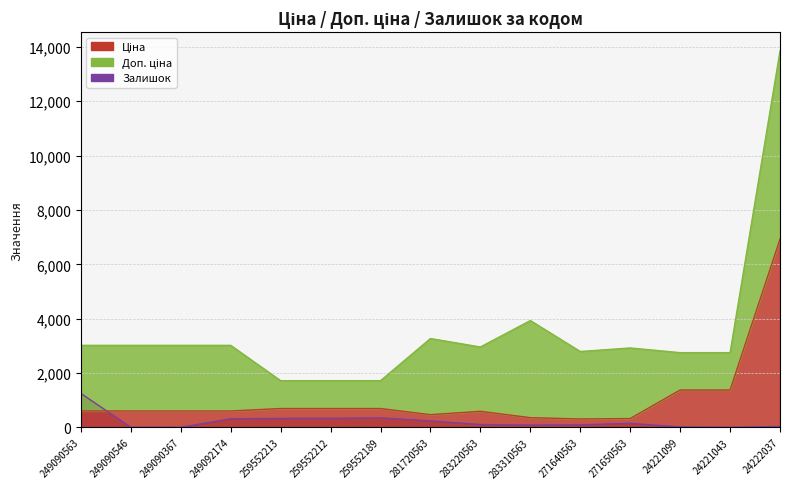

At which category is the sum across all series the highest?

24222037